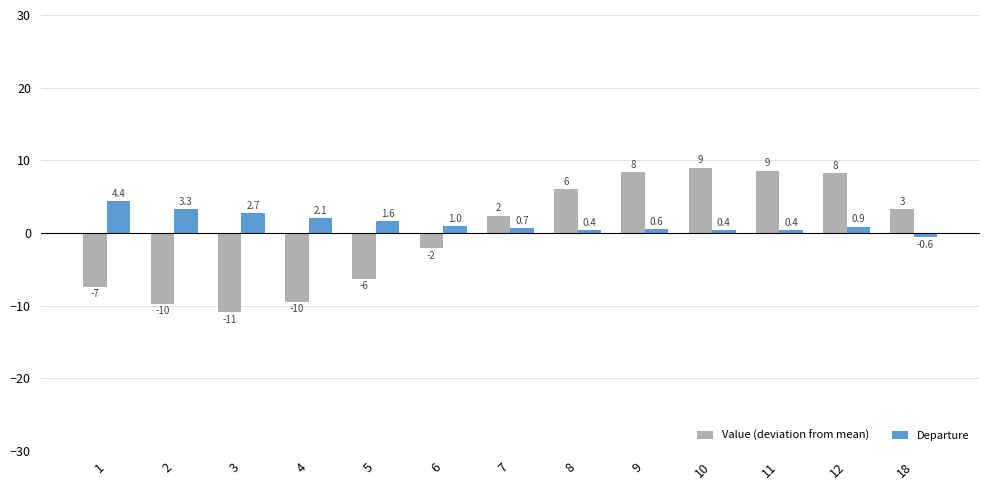

Rank the series by their average value, from highest to lowest.

Departure, Value (deviation from mean)